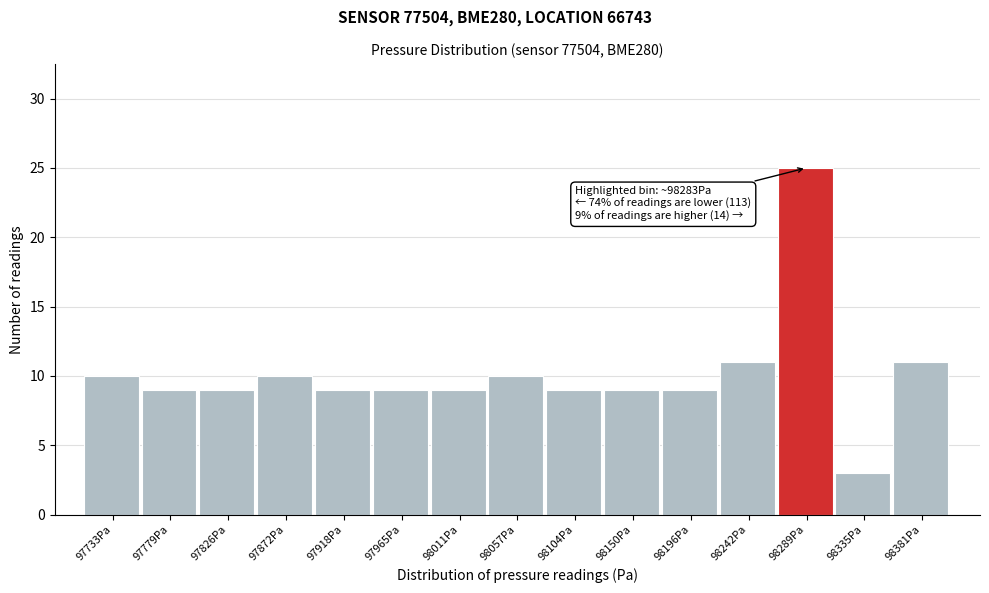

Which range on the x-axis has the tallest bar?

98265 to 98310